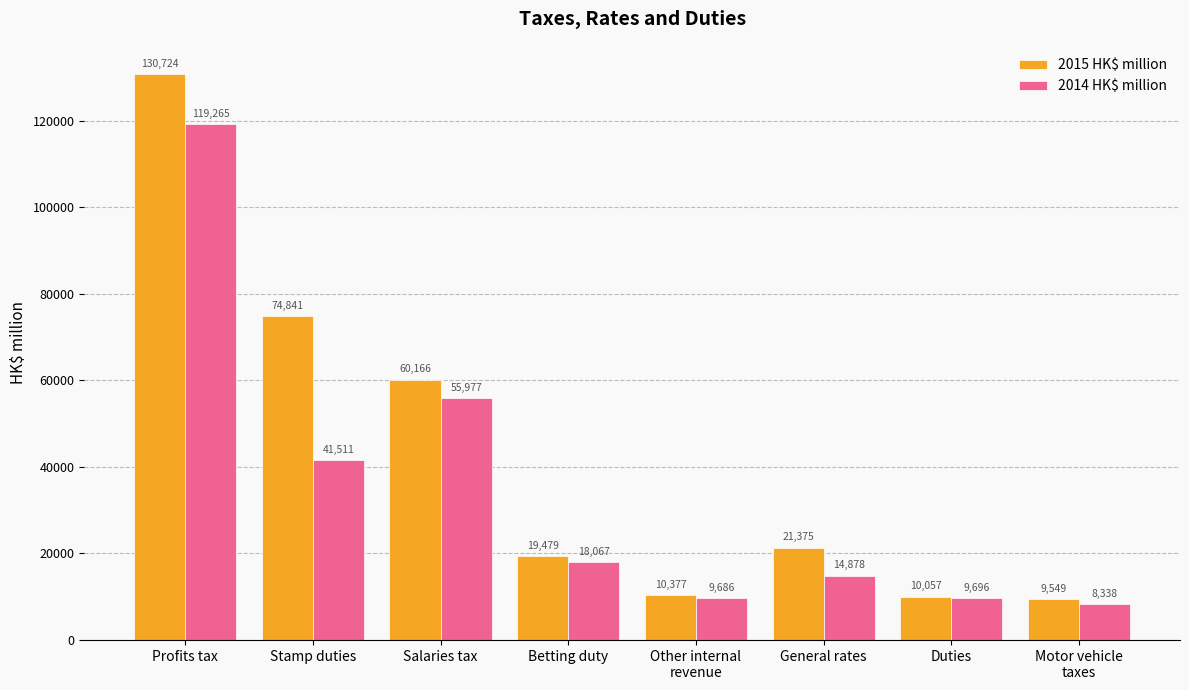

What is the spread (max minus min) of values at Salaries tax?

4189